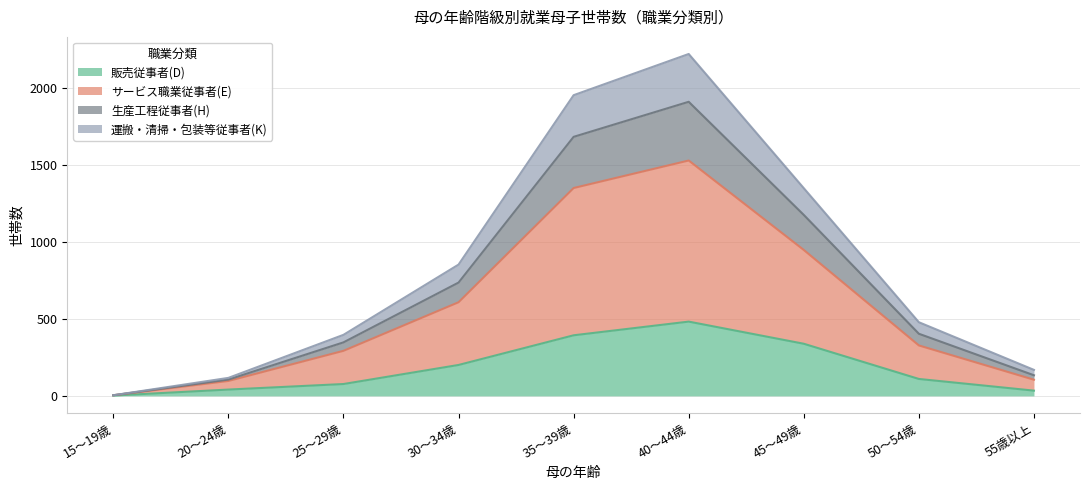

The 販売従事者(D) series shows 517 at 45～49歳. True or false?

False